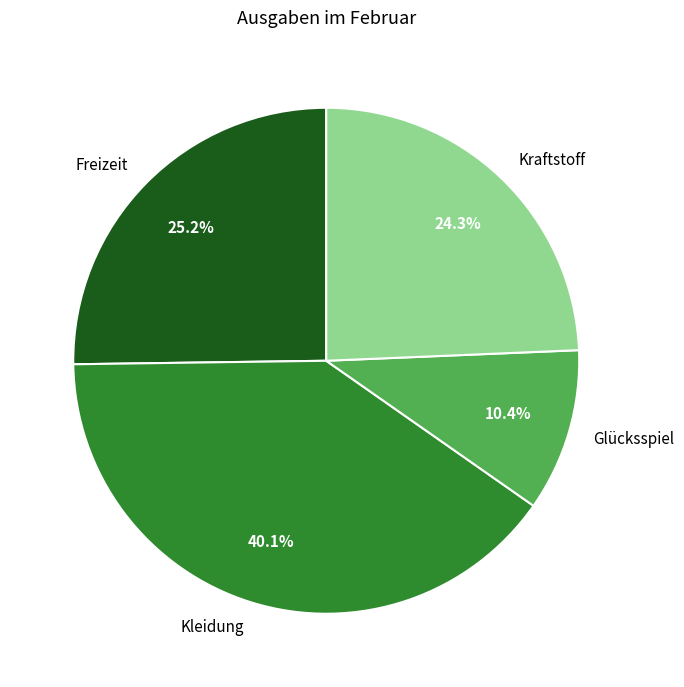

Approximately how many times larger is the value at Glücksspiel compared to Kraftstoff?

0.4